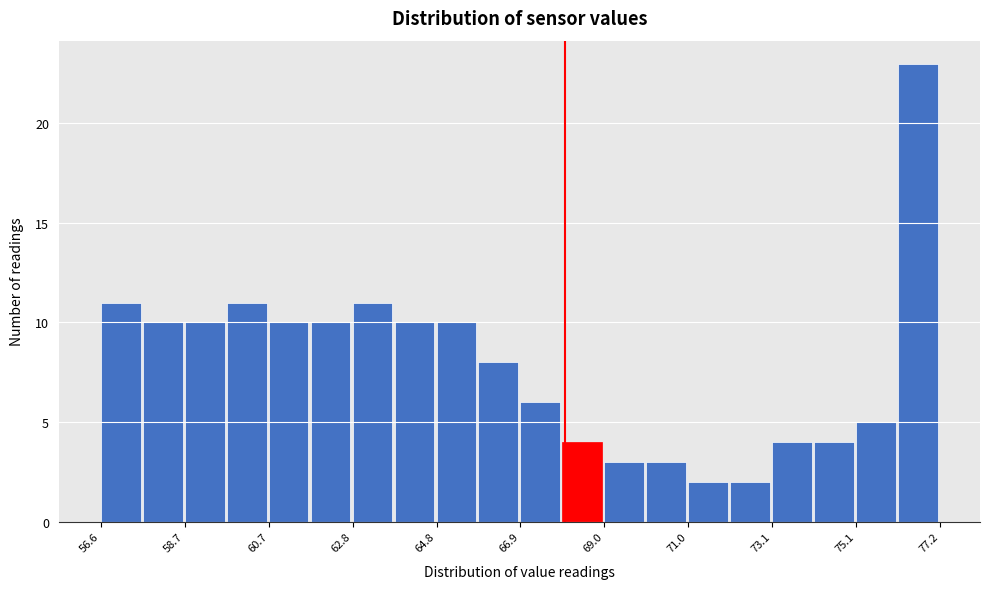

Around what value on the x-axis is the tallest bar? Give the approximate position of its centre, as read against the axis.

76.5